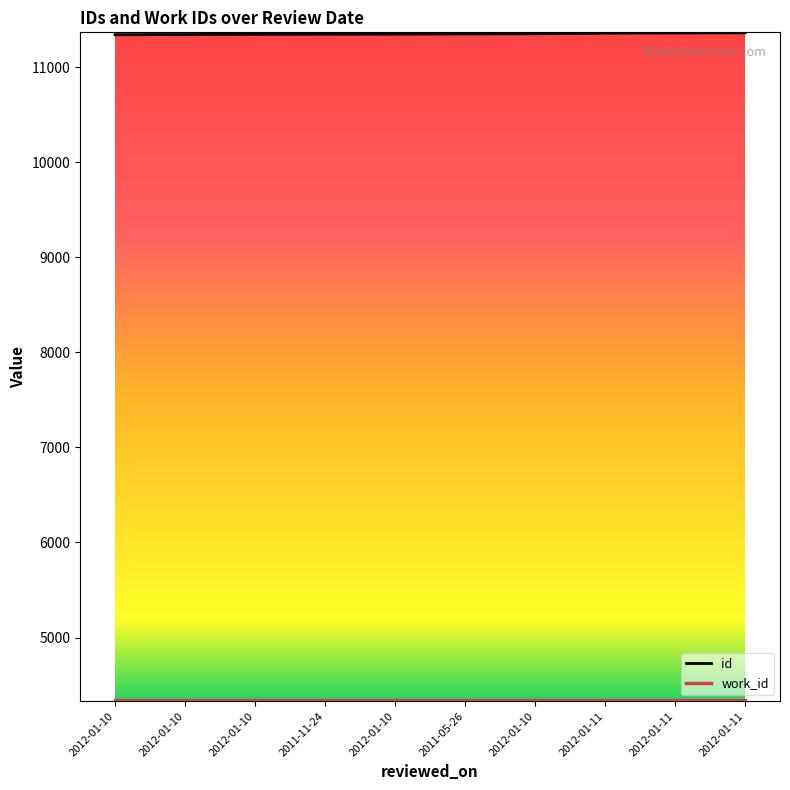

What is the smallest value displayed?

4339